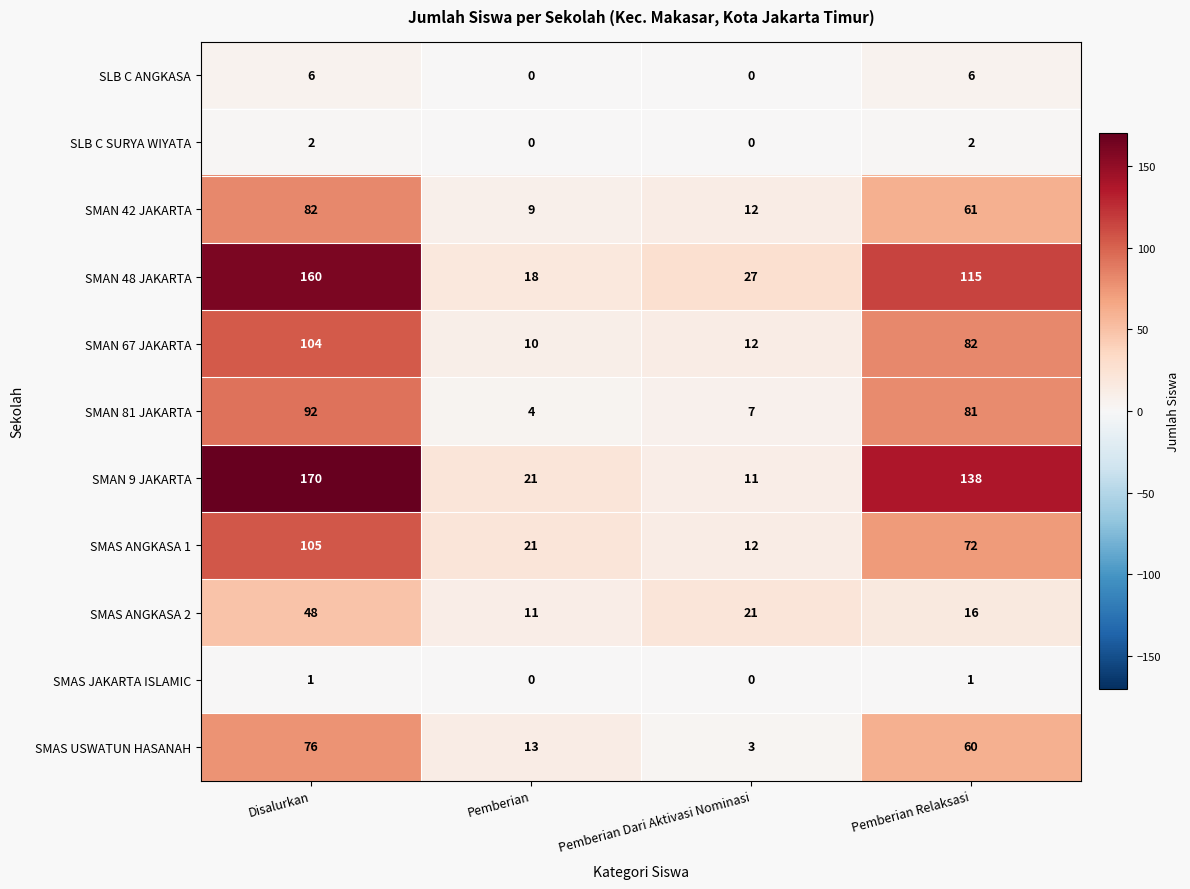

Which series has the largest range (max minus min)?

SMAN 9 JAKARTA